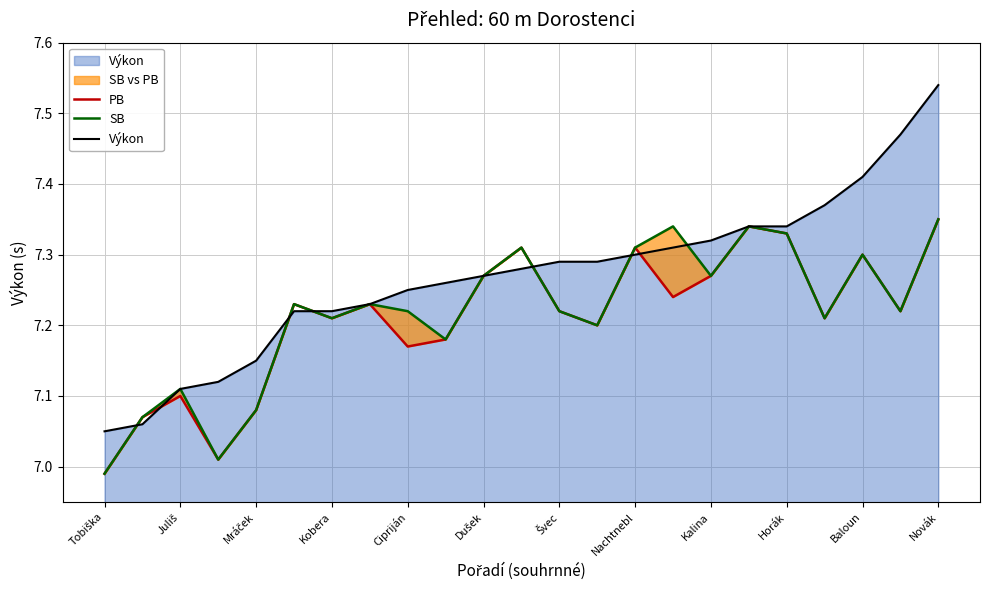

Reading left to right, list all the values displayed in this chart.

PB: 7.0	7.1	7.1	7.0	7.1	7.2	7.2	7.2	7.2	7.2	7.3	7.3	7.2	7.2	7.3	7.2	7.3	7.3	7.3	7.2	7.3	7.2	7.3
SB: 7.0	7.1	7.1	7.0	7.1	7.2	7.2	7.2	7.2	7.2	7.3	7.3	7.2	7.2	7.3	7.3	7.3	7.3	7.3	7.2	7.3	7.2	7.3
Výkon: 7.0	7.1	7.1	7.1	7.2	7.2	7.2	7.2	7.2	7.3	7.3	7.3	7.3	7.3	7.3	7.3	7.3	7.3	7.3	7.4	7.4	7.5	7.5